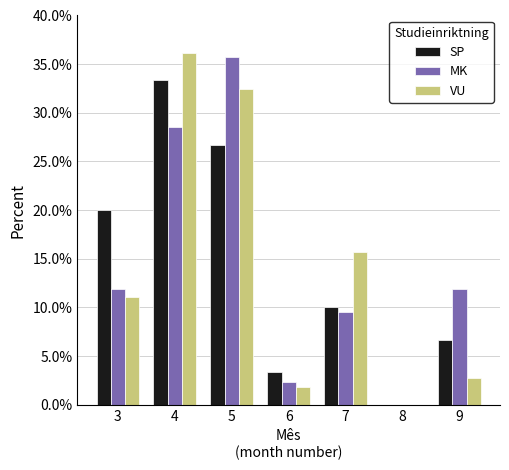

Does the chart contain stacked bars?

No